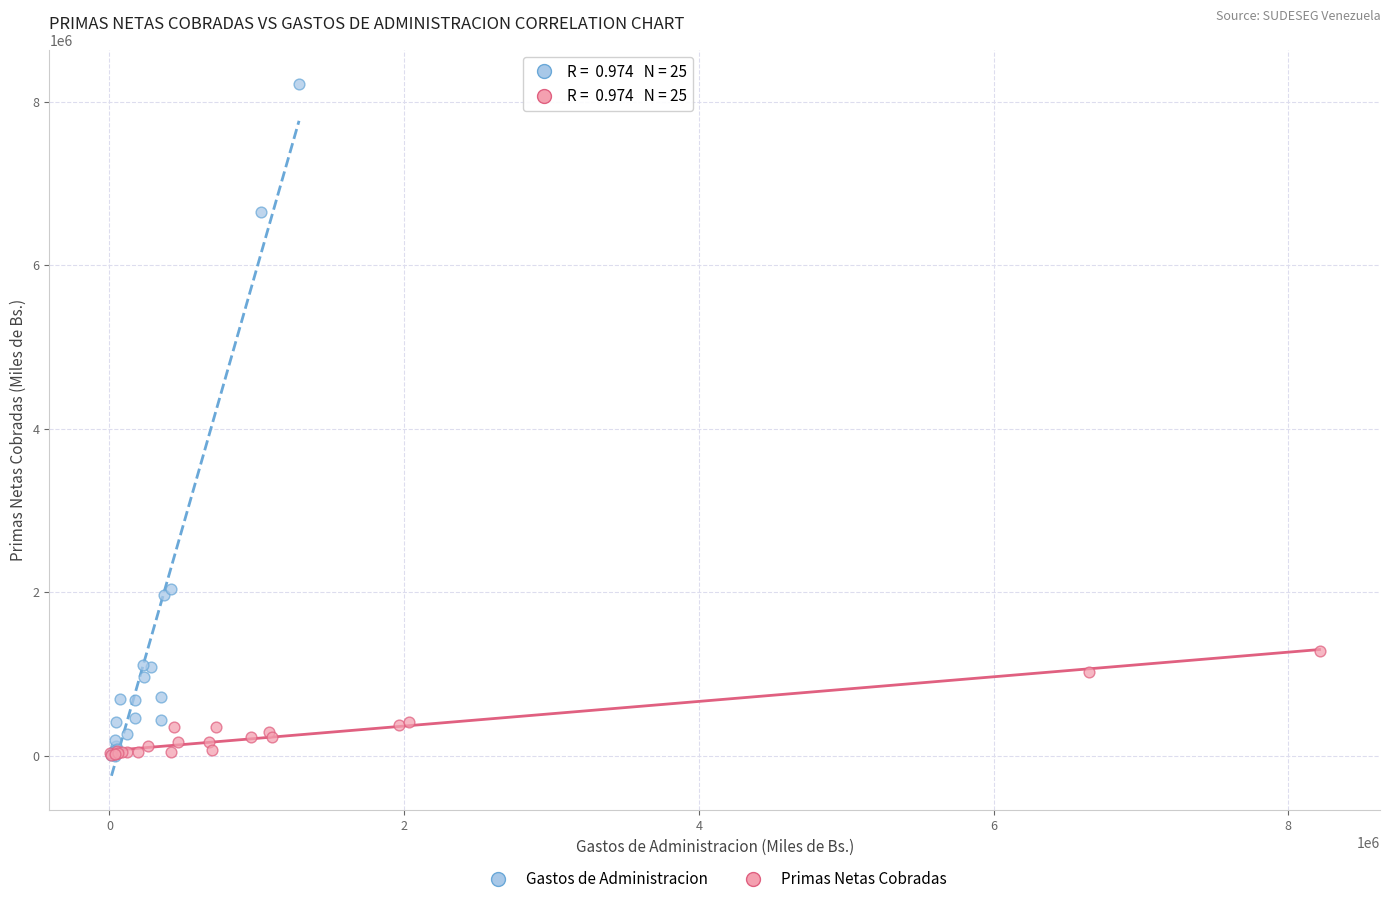

What are all the series names shown in the legend?

Gastos de Administracion, Primas Netas Cobradas